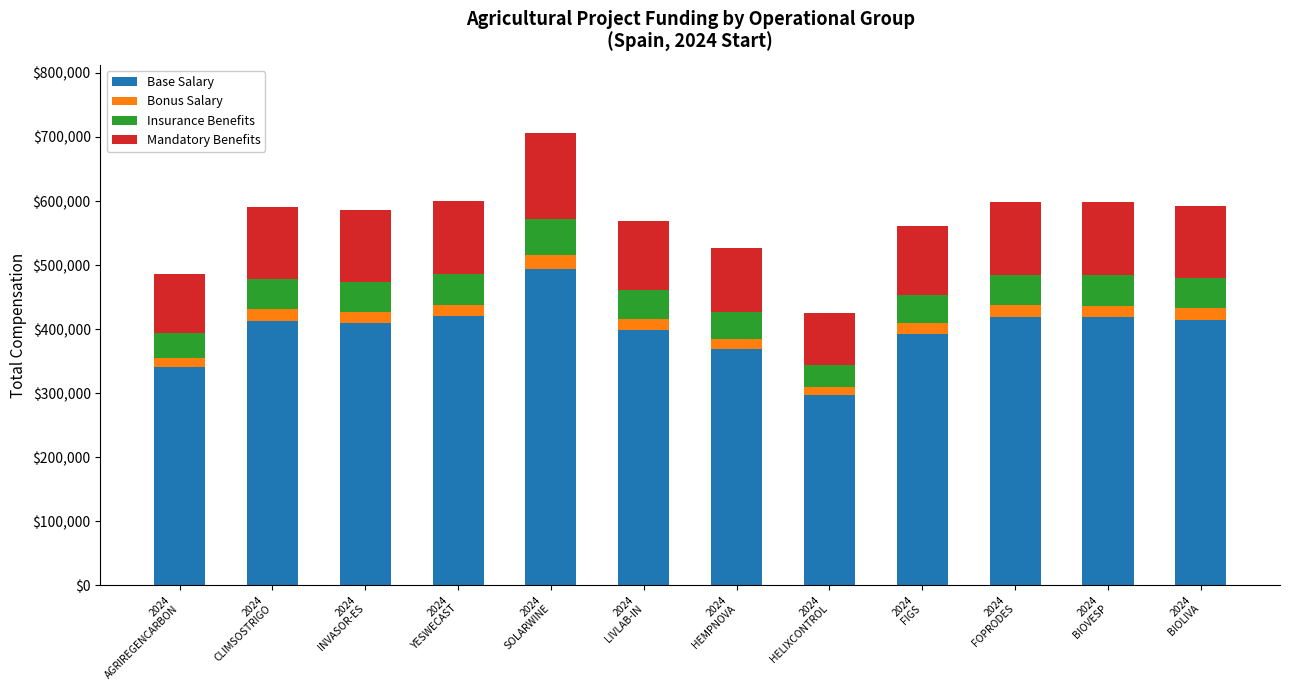

What is the maximum value for Base Salary?

494687